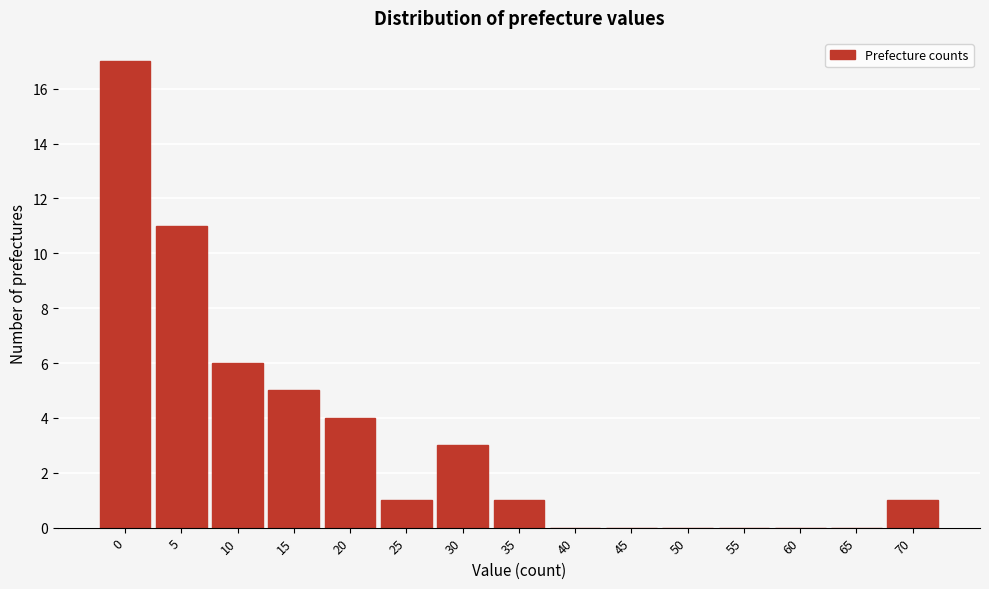

Reading right to left, what are all the values shown in this chart?

70=1	65=0	60=0	55=0	50=0	45=0	40=0	35=1	30=3	25=1	20=4	15=5	10=6	5=11	0=17